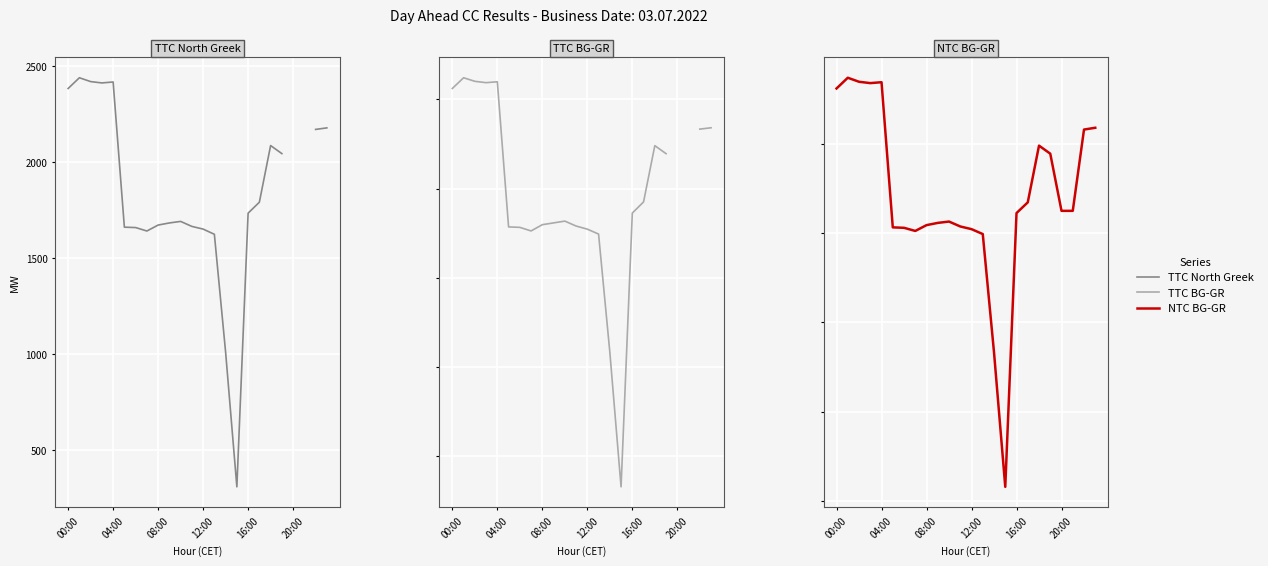

Is the value of TTC North Greek at 08:00 greater than the value of TTC BG-GR at 00:00?

Yes